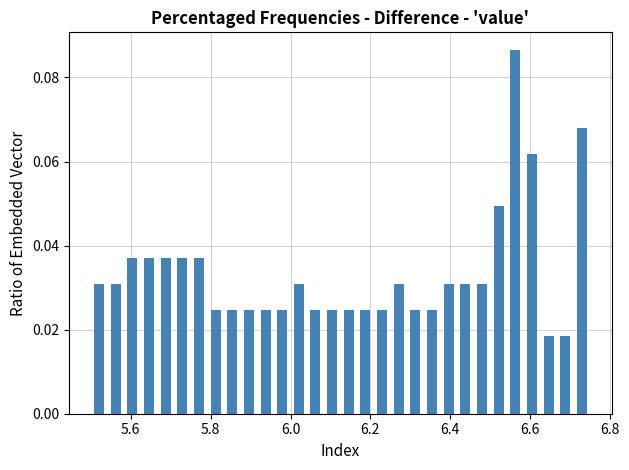

Around what value on the x-axis is the tallest bar? Give the approximate position of its centre, as read against the axis.

6.56